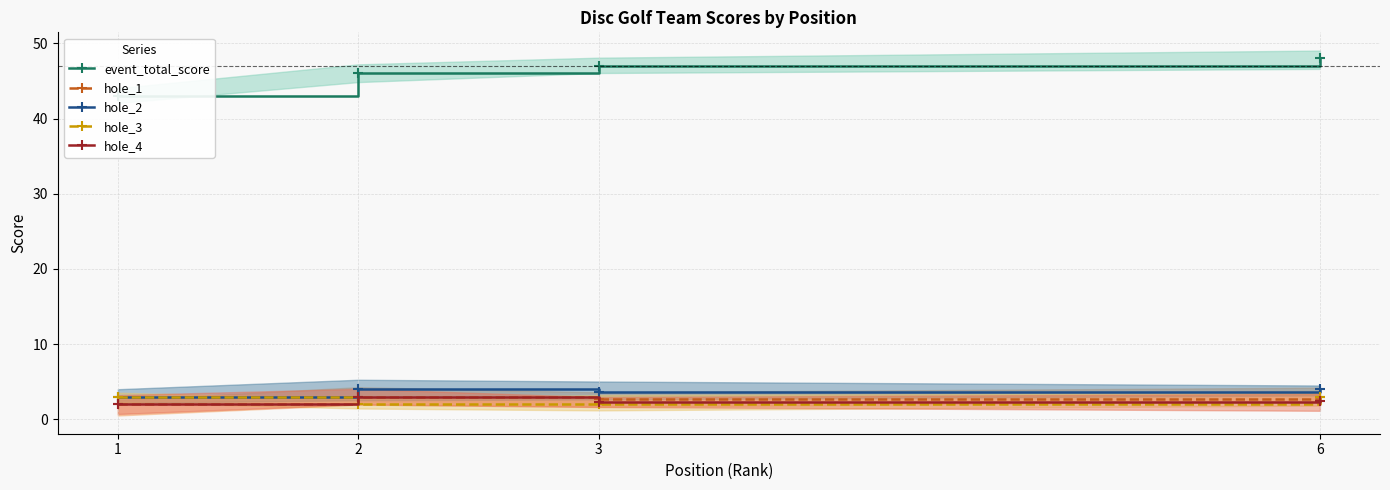

What is the value of the hole_3 point at the 2nd from the left?

2.0